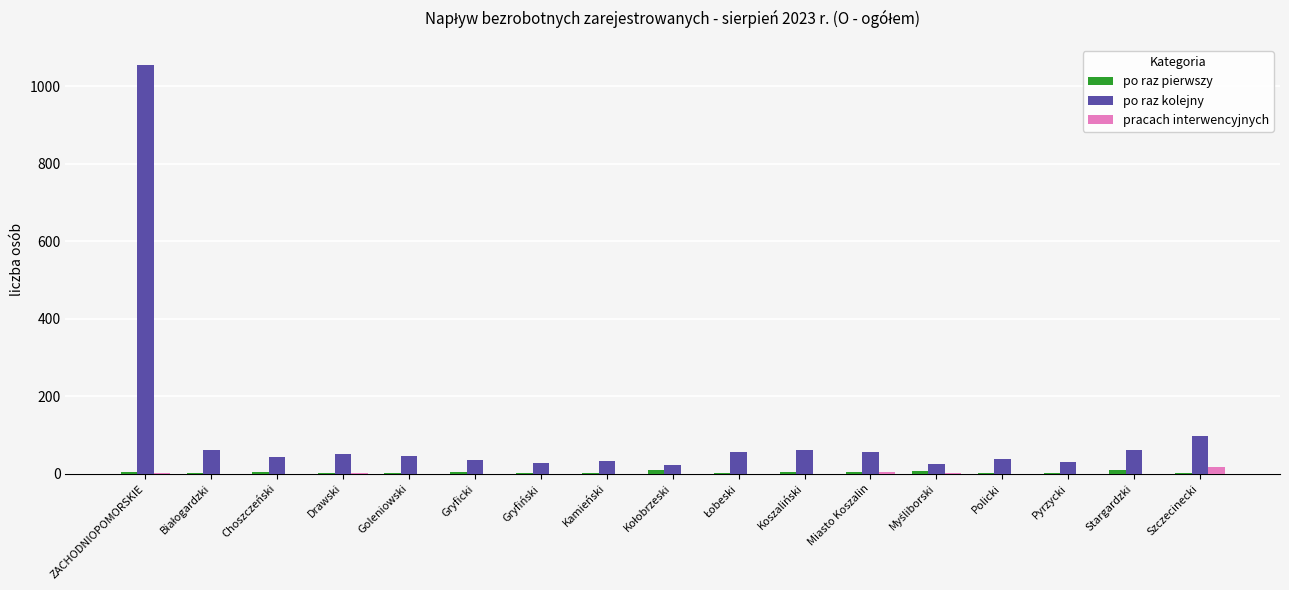

At which category is the sum across all series the highest?

ZACHODNIOPOMORSKIE